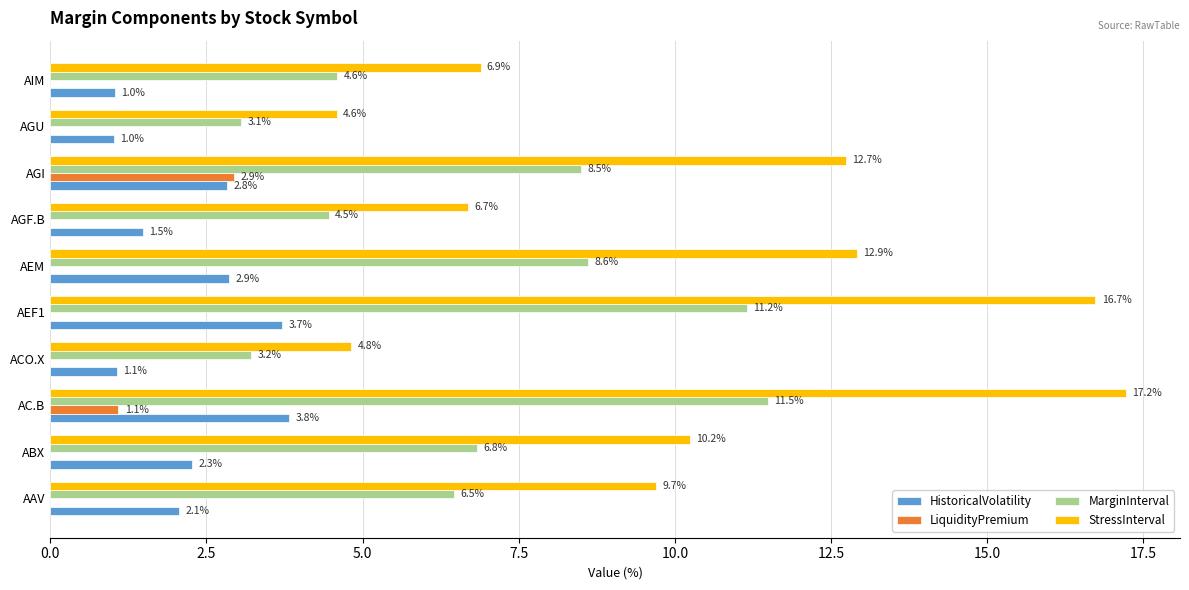

At which category is the sum across all series the highest?

AC.B